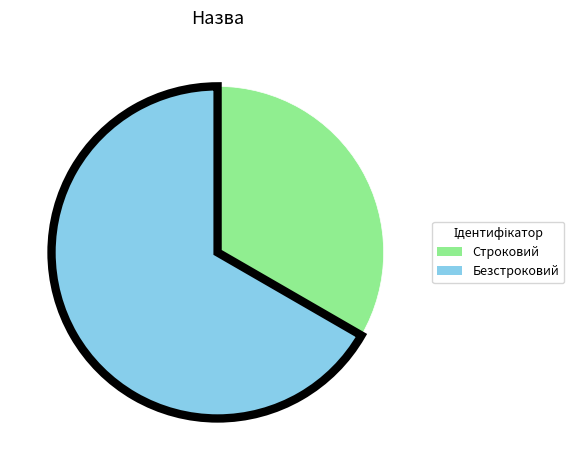

Approximately how many times larger is the value at Безстроковий compared to Строковий?

2.0